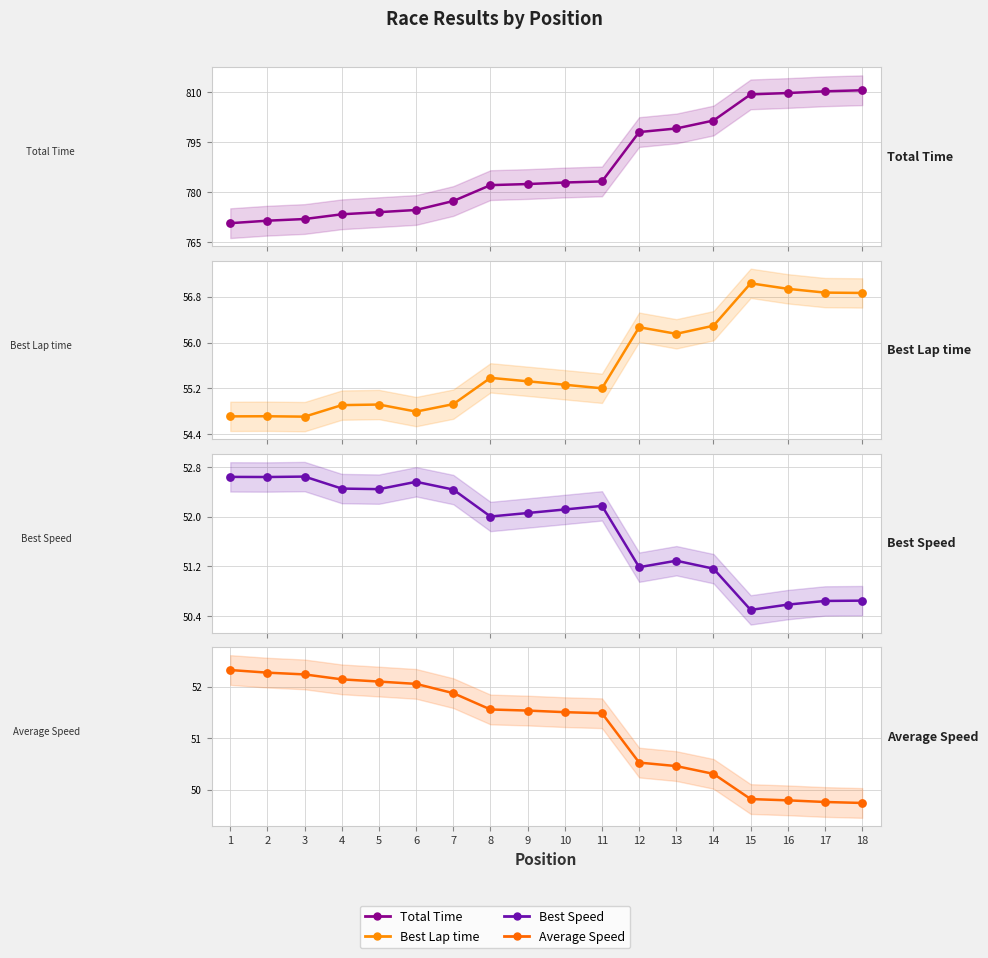

Which series has the widest spread of Y values?

Total Time